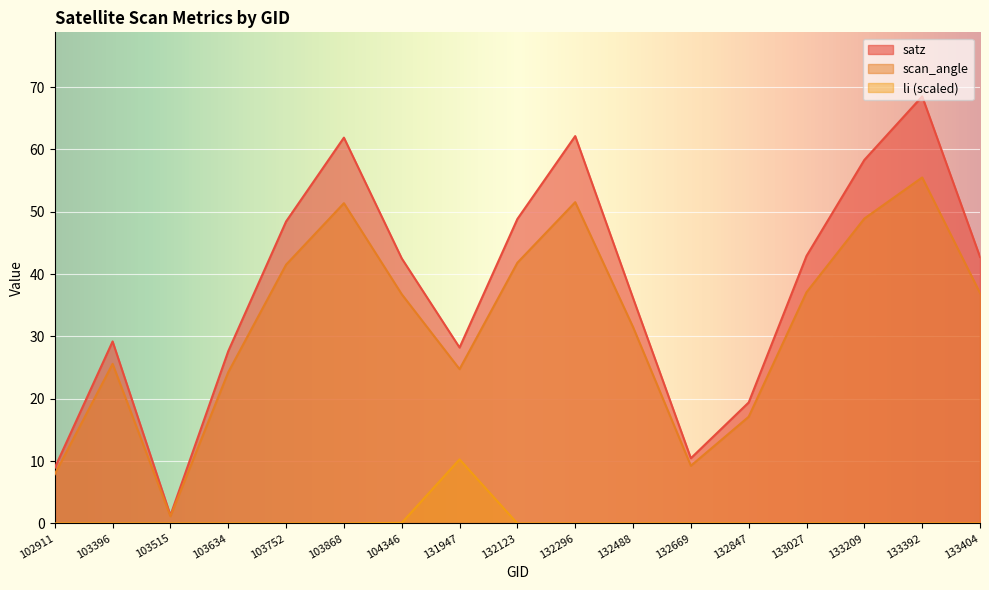

What is the value of the scan_angle point at the 6th from the left?

51.4